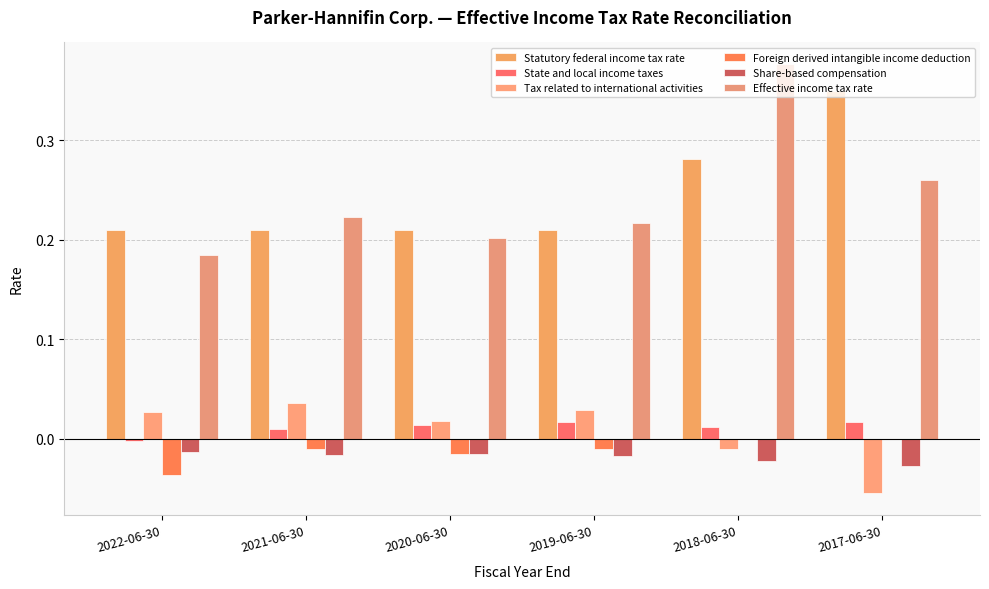

Reading right to left, extract all data points from this chart.

Statutory federal income tax rate: 2017-06-30=0.3	2018-06-30=0.3	2019-06-30=0.2	2020-06-30=0.2	2021-06-30=0.2	2022-06-30=0.2
State and local income taxes: 2017-06-30=0.0	2018-06-30=0.0	2019-06-30=0.0	2020-06-30=0.0	2021-06-30=0.0	2022-06-30=-0.0
Tax related to international activities: 2017-06-30=-0.1	2018-06-30=-0.0	2019-06-30=0.0	2020-06-30=0.0	2021-06-30=0.0	2022-06-30=0.0
Foreign derived intangible income deduction: 2017-06-30=0.0	2018-06-30=0.0	2019-06-30=-0.0	2020-06-30=-0.0	2021-06-30=-0.0	2022-06-30=-0.0
Share-based compensation: 2017-06-30=-0.0	2018-06-30=-0.0	2019-06-30=-0.0	2020-06-30=-0.0	2021-06-30=-0.0	2022-06-30=-0.0
Effective income tax rate: 2017-06-30=0.3	2018-06-30=0.4	2019-06-30=0.2	2020-06-30=0.2	2021-06-30=0.2	2022-06-30=0.2